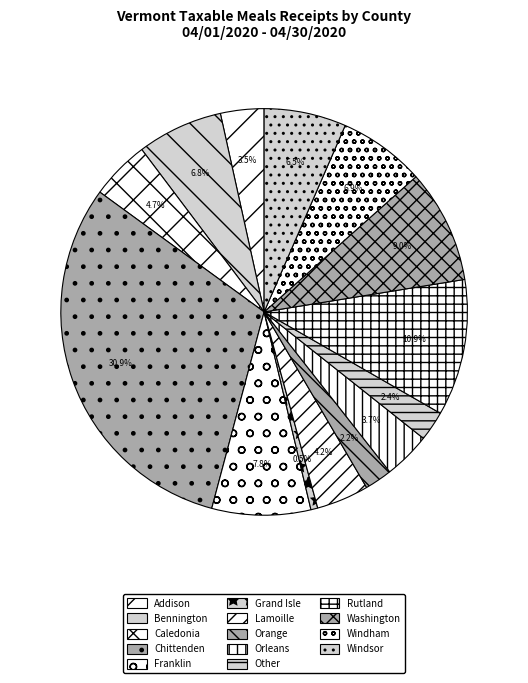

Does Lamoille represent more than half of the total?

No